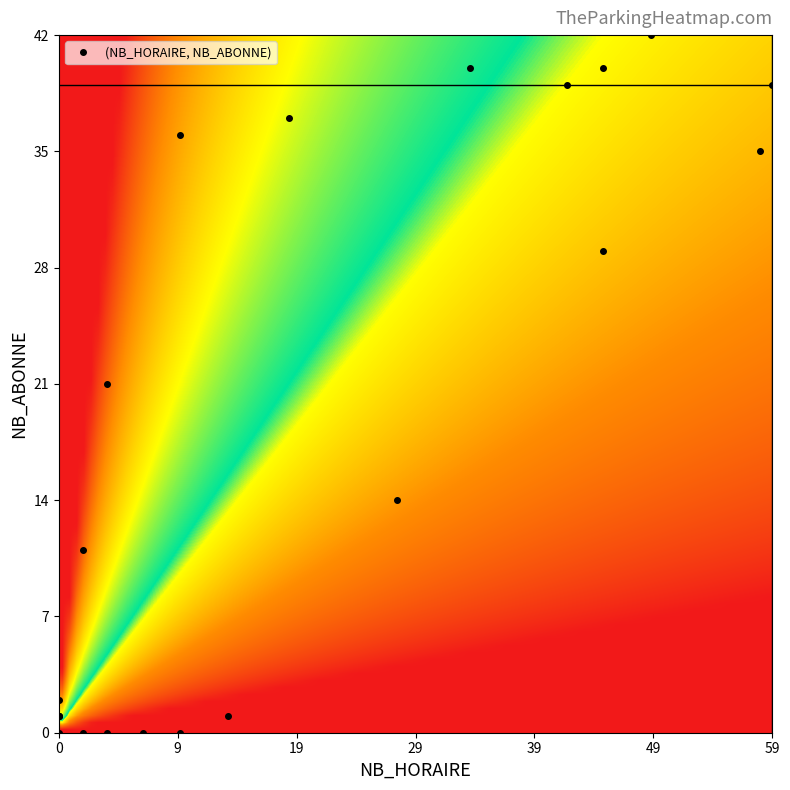

Is it true that the value at 0 is 2?

True